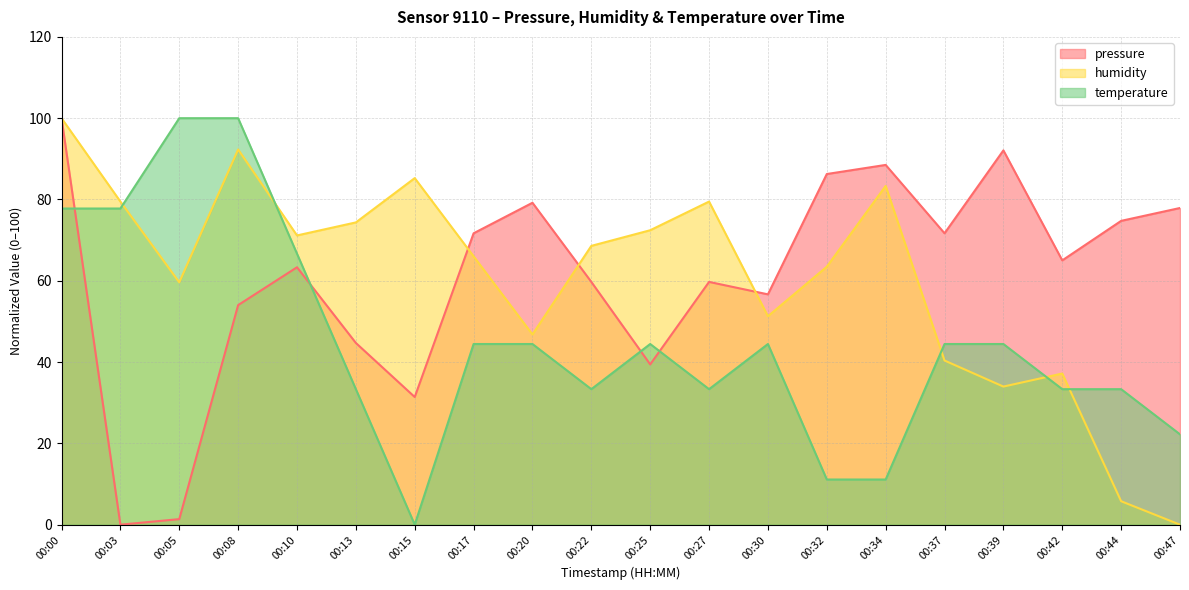

Does the chart have visible grid lines?

Yes